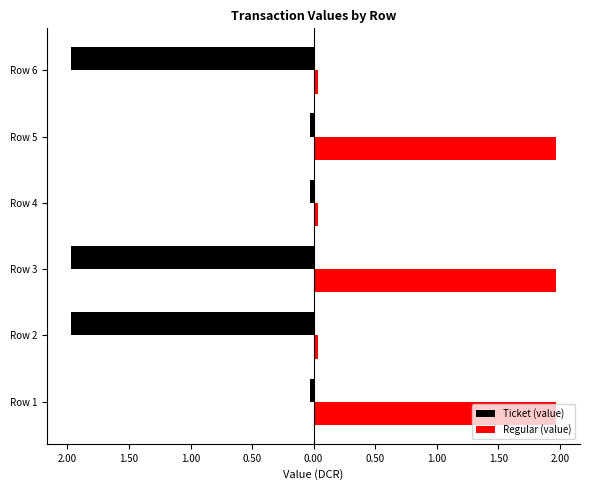

Which series has the widest spread of values?

Ticket (value)